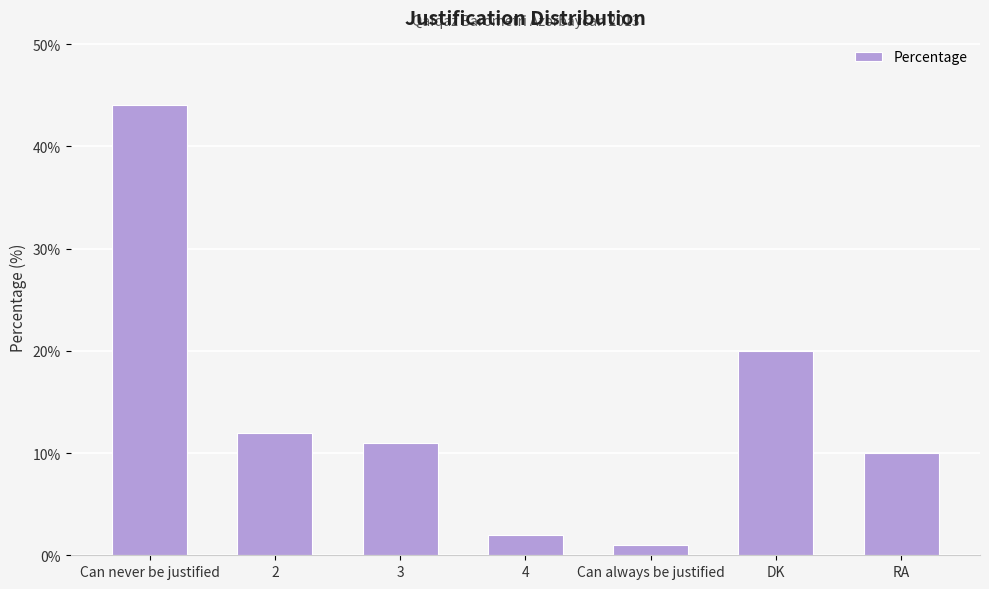

What is the minimum value shown in the chart?

1